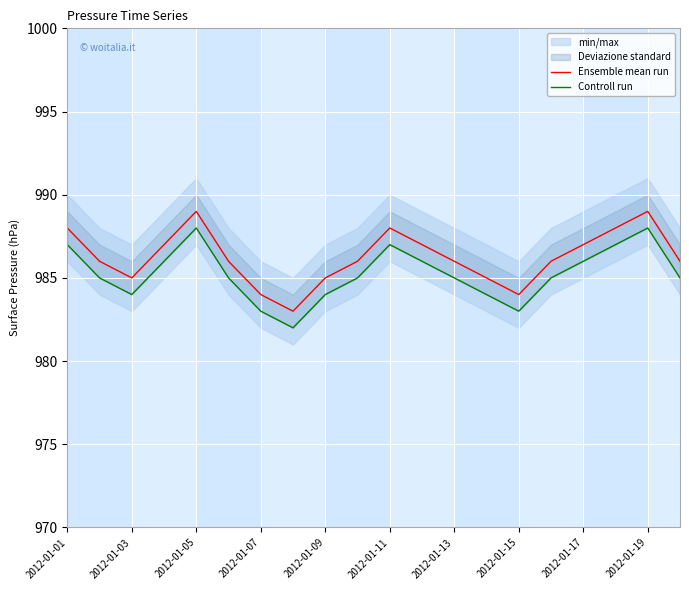

How many lines are shown in the chart?

2